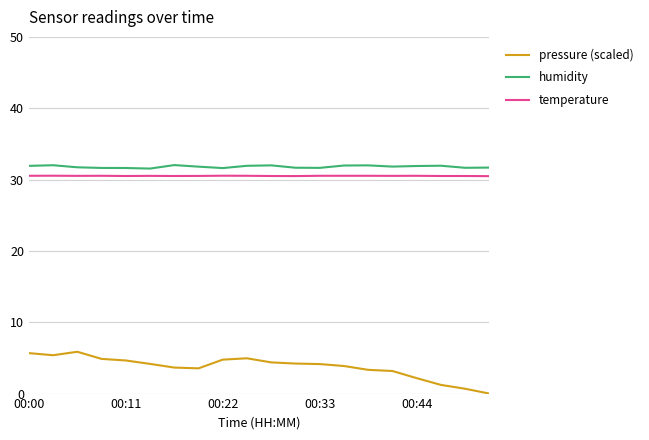

Which series has the largest range (max minus min)?

pressure (scaled)